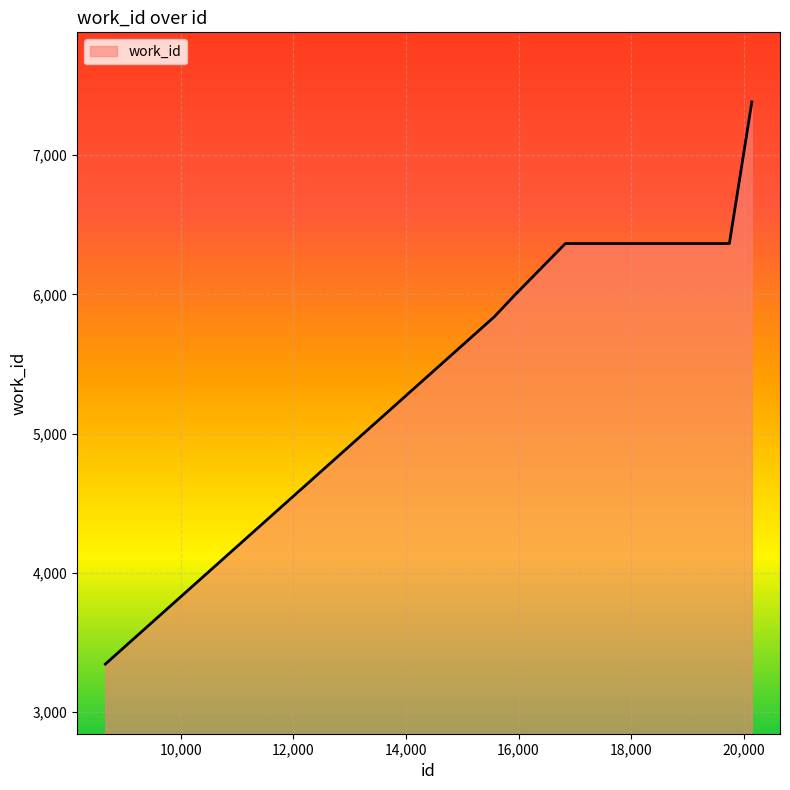

What is the difference between the maximum and minimum values?

4038